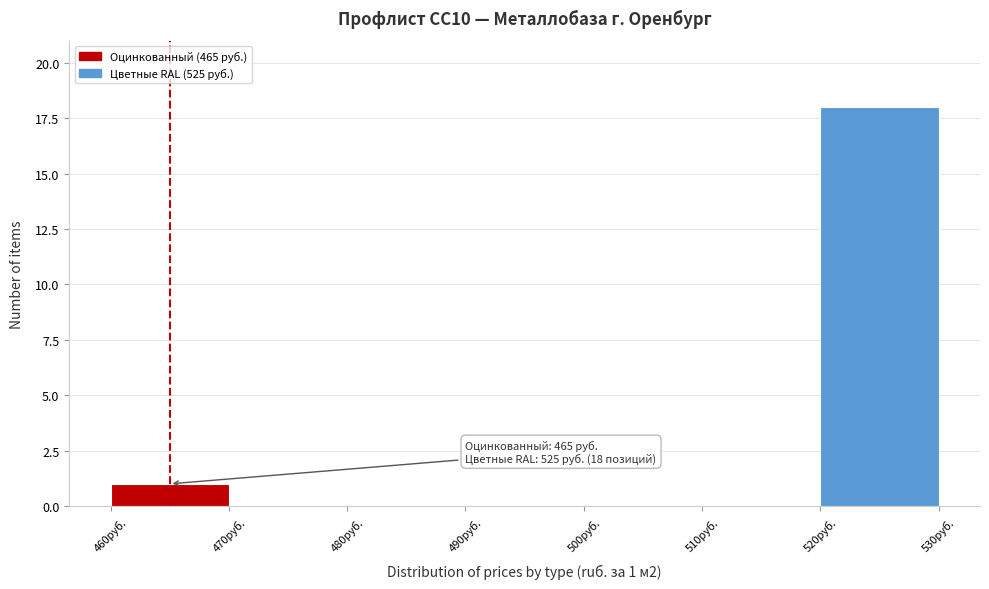

Over which range of the x-axis is the bar tallest?

520 to 530